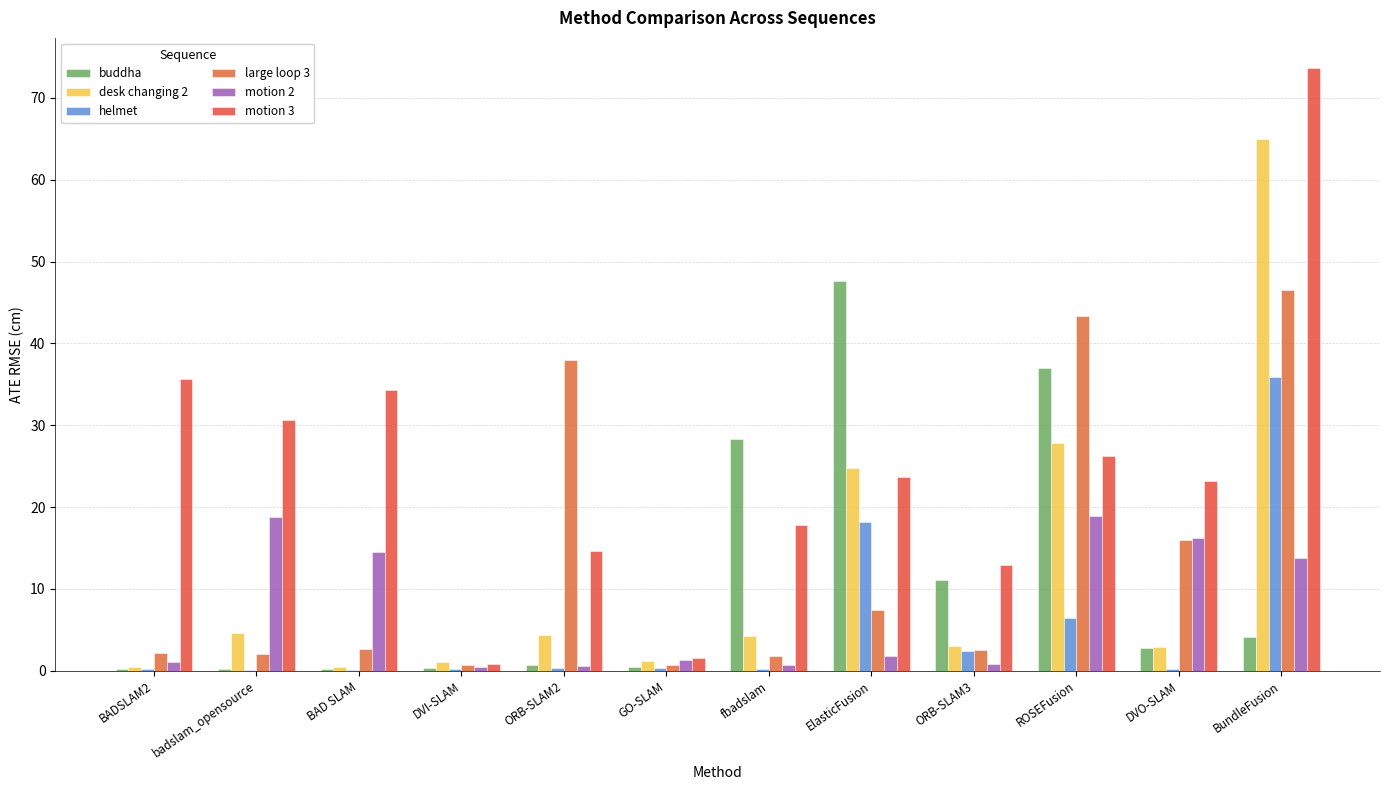

Which series has the largest total across all categories?

motion 3